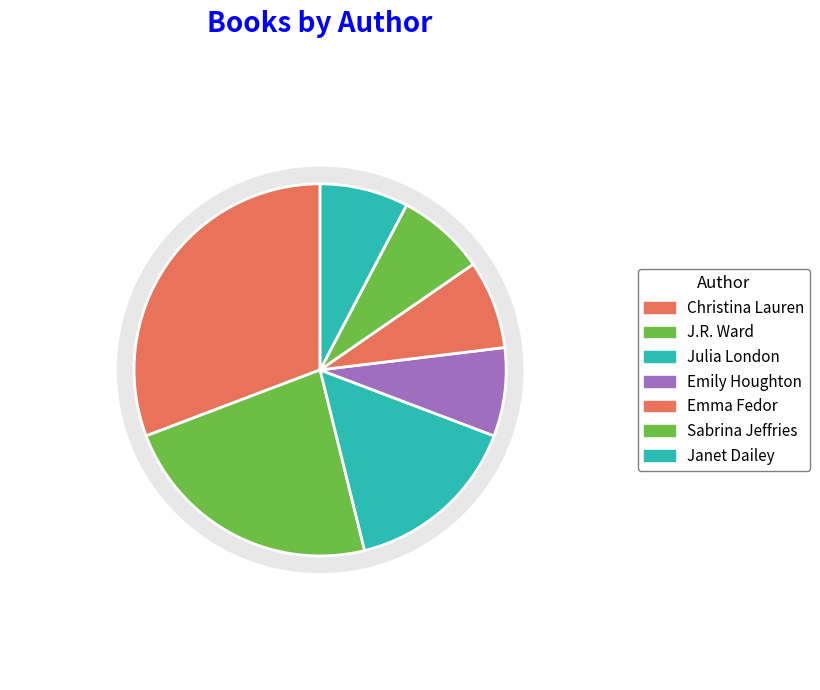

Is it true that Julia London is 15% of the pie?

True